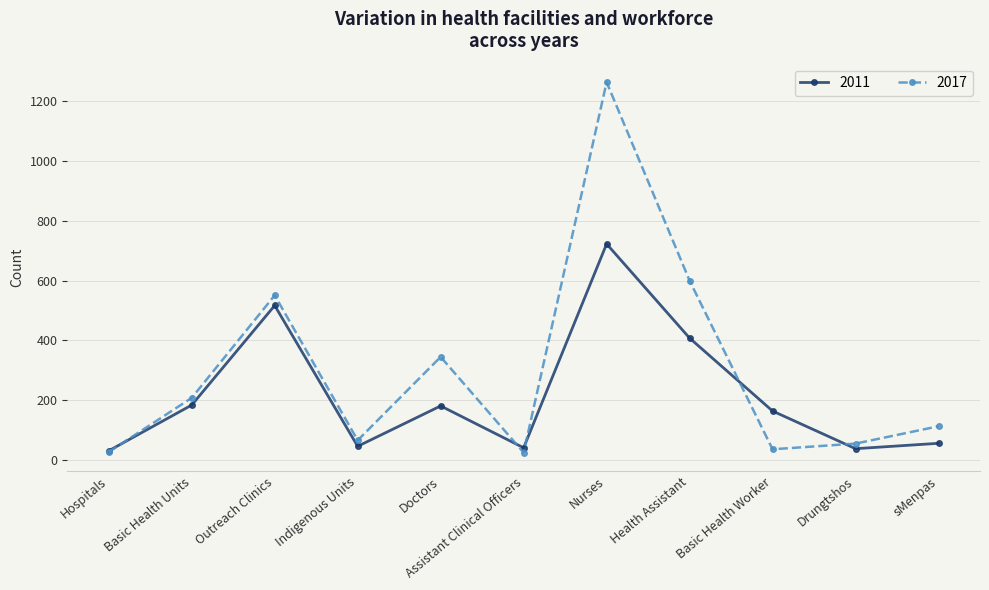

Which series has the largest range (max minus min)?

2017